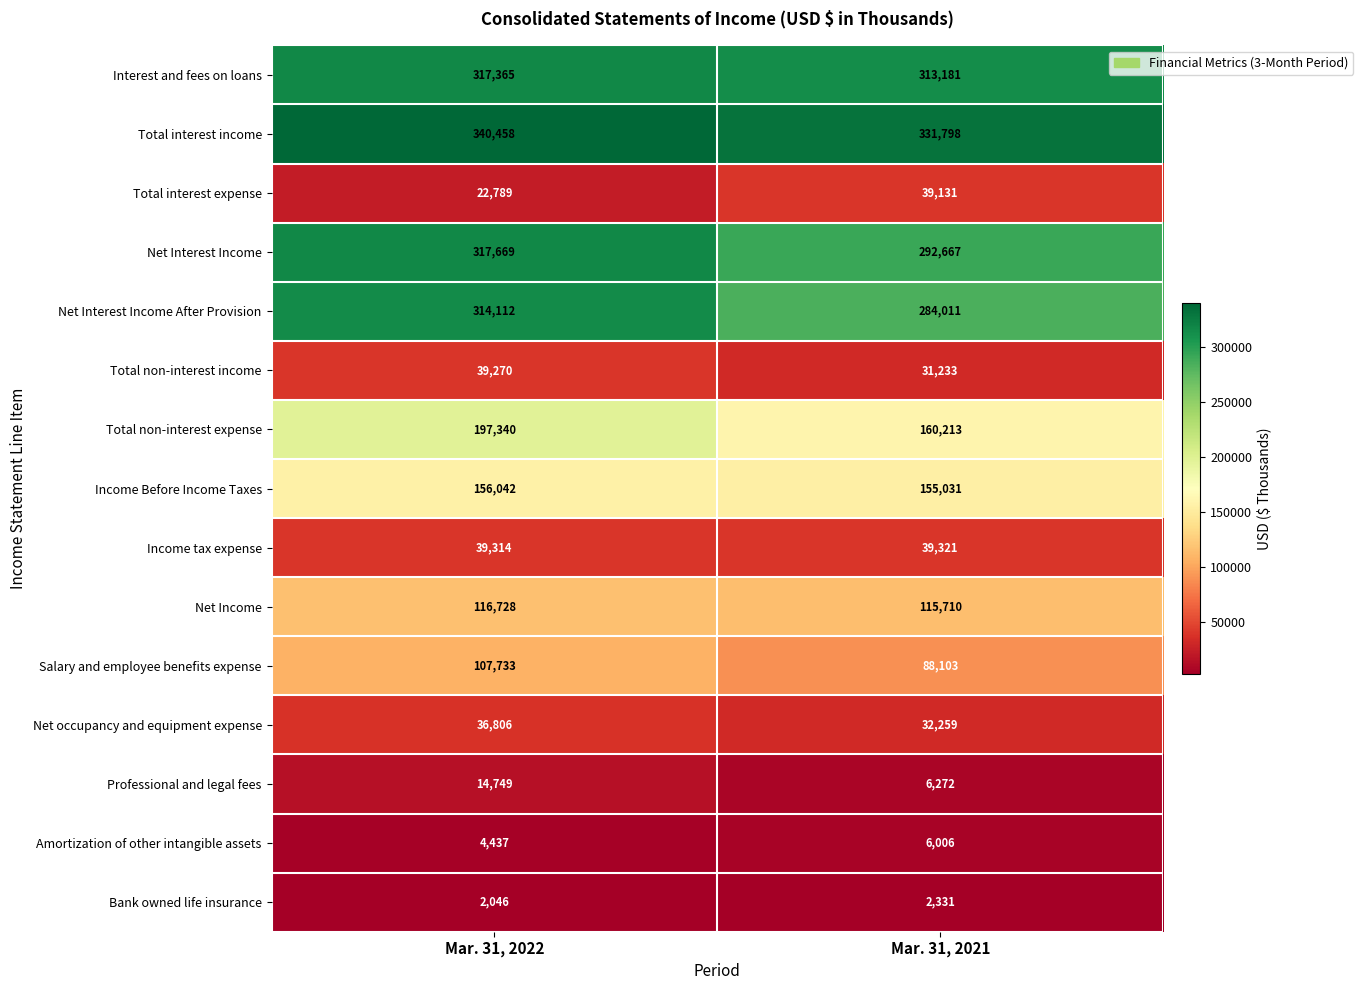

What is the difference between the Net Interest Income After Provision values at Mar. 31, 2022 and Mar. 31, 2021?

30101